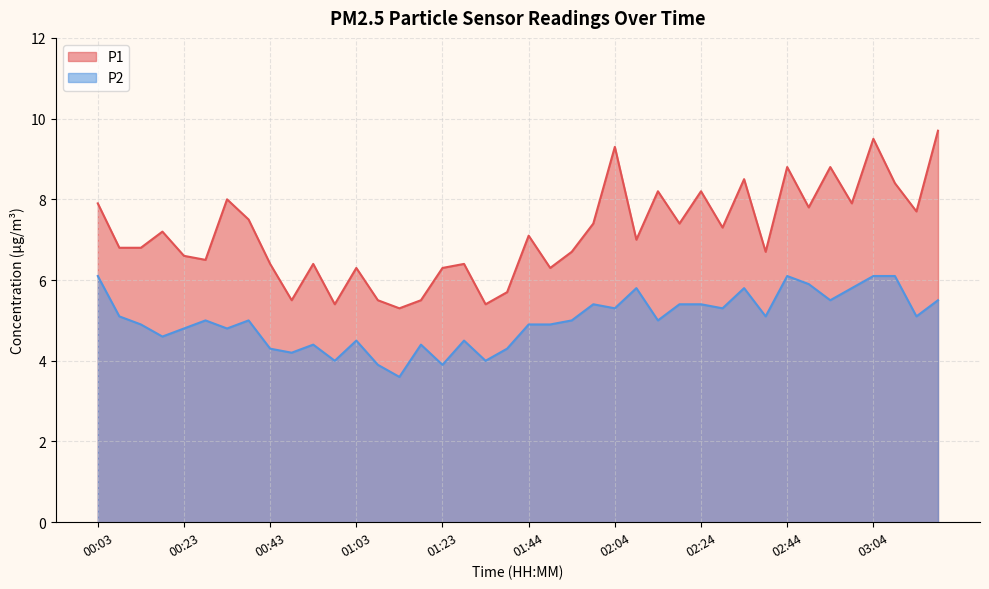

True or false: P1 has a value of 3.7 at 00:53.

False